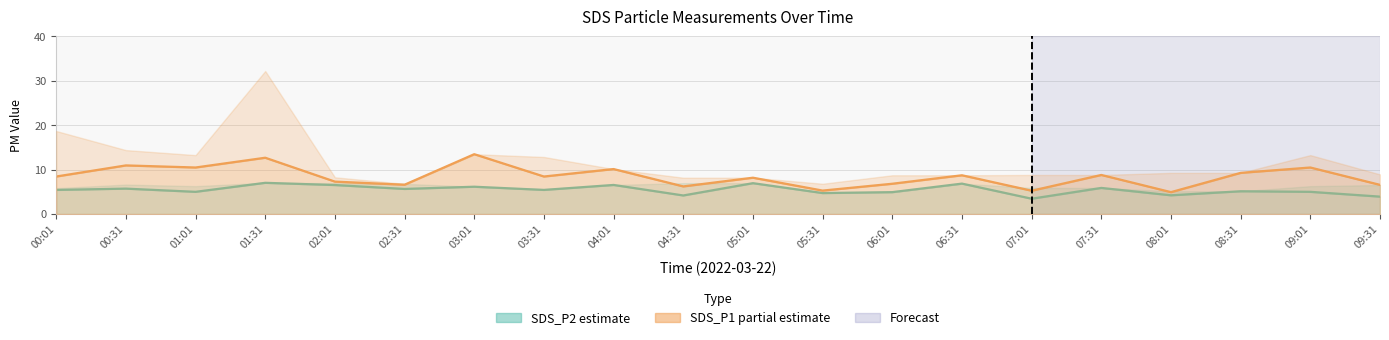

Which label corresponds to the smallest value in the chart?

07:01